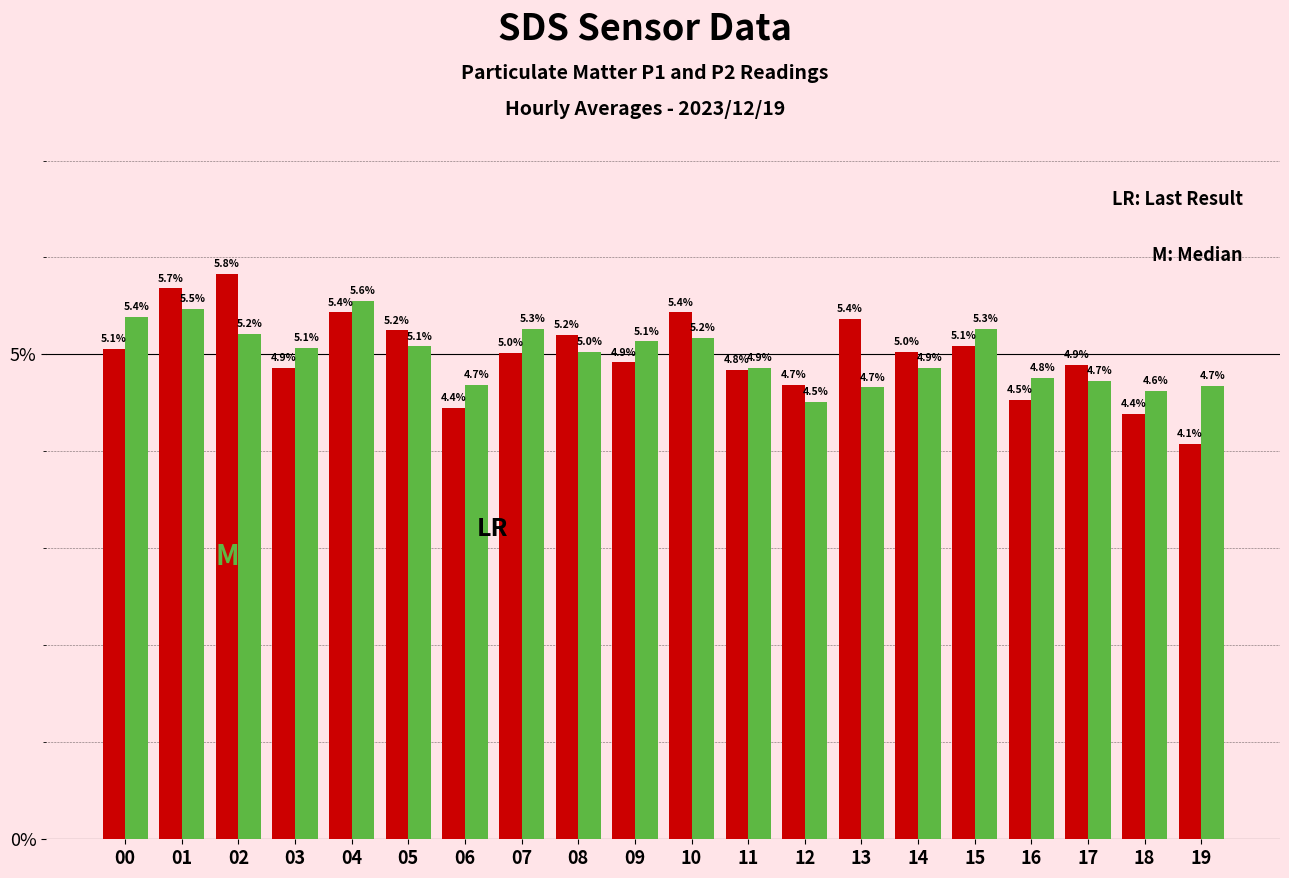

What is the total value across all series at 10?

10.6